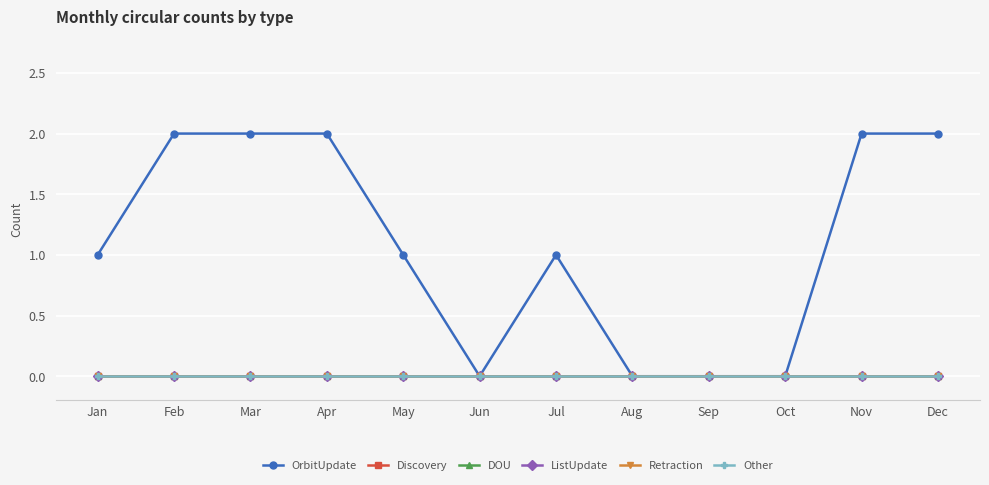

Which label corresponds to the smallest value in the chart?

Jun